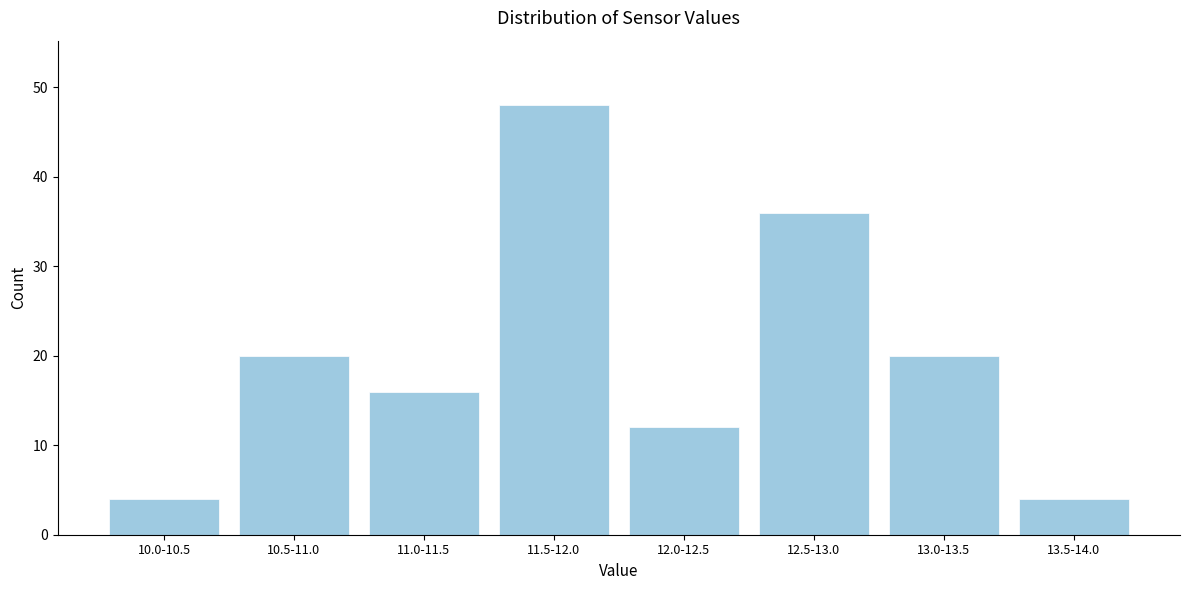

Reading left to right, list all the values displayed in this chart.

10.0-10.5=4	10.5-11.0=20	11.0-11.5=16	11.5-12.0=48	12.0-12.5=12	12.5-13.0=36	13.0-13.5=20	13.5-14.0=4